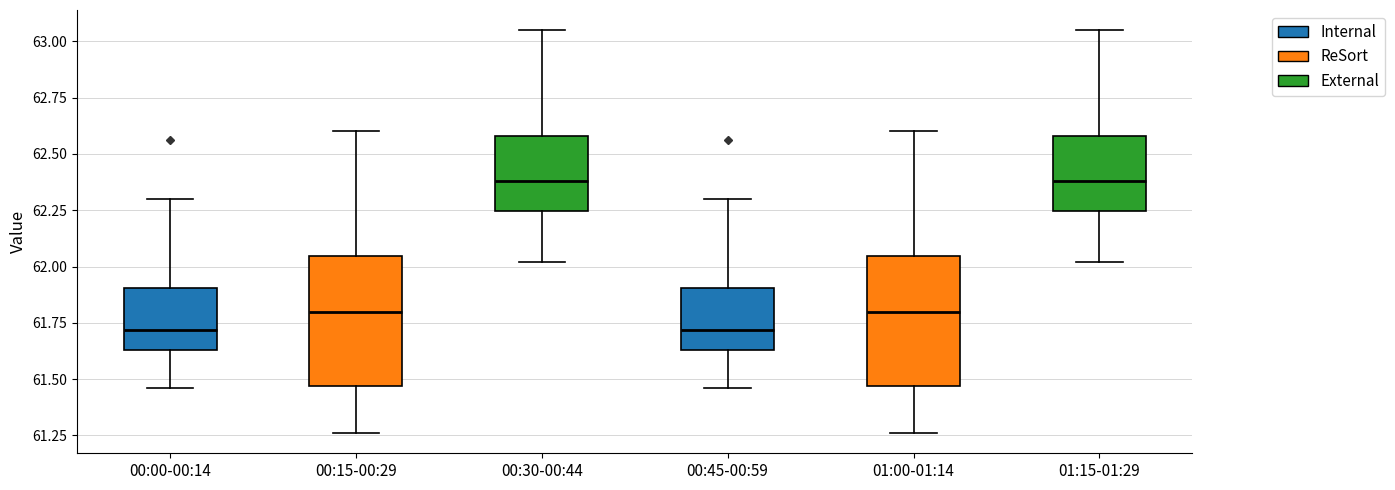

Where does the lower whisker of the box for 00:00-00:14 end on the y-axis? The values are not printed on the chart, so give them approximately, as read against the axis.

61.45